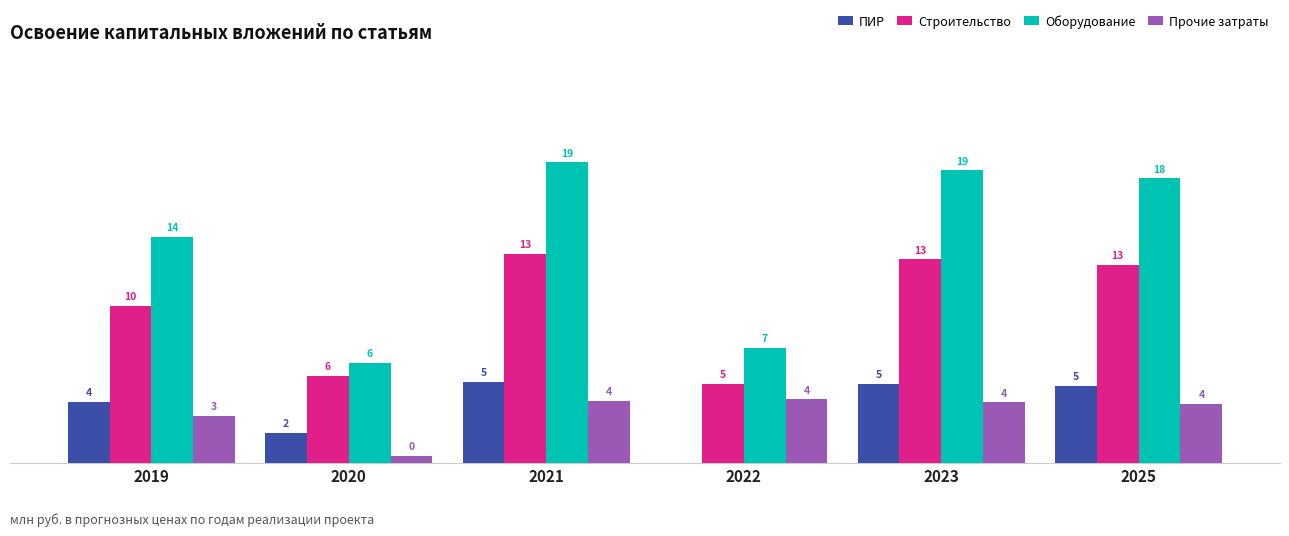

Between 2020 and 2025, which series saw the biggest shift?

Оборудование